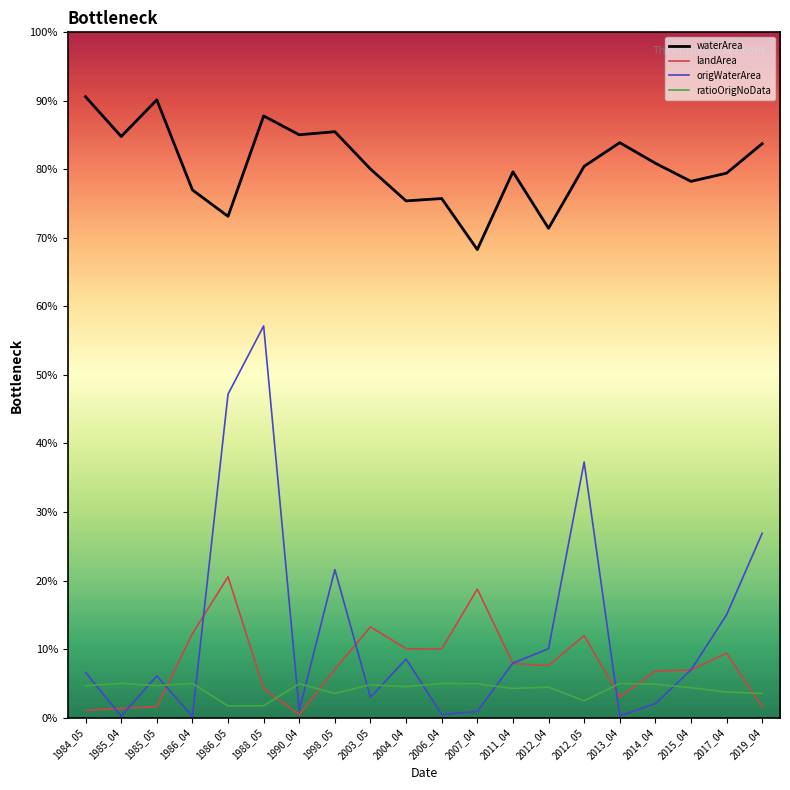

What are all the series names shown in the legend?

waterArea, landArea, origWaterArea, ratioOrigNoData